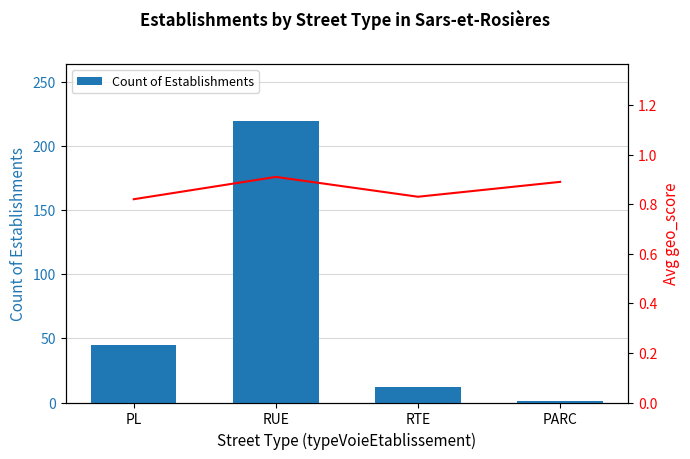

What is the total value across all series at PL?

45.8